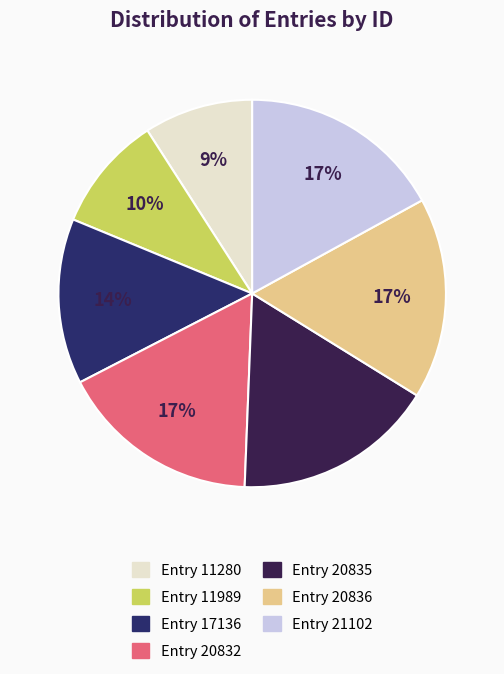

How many slices are in this pie chart?

7